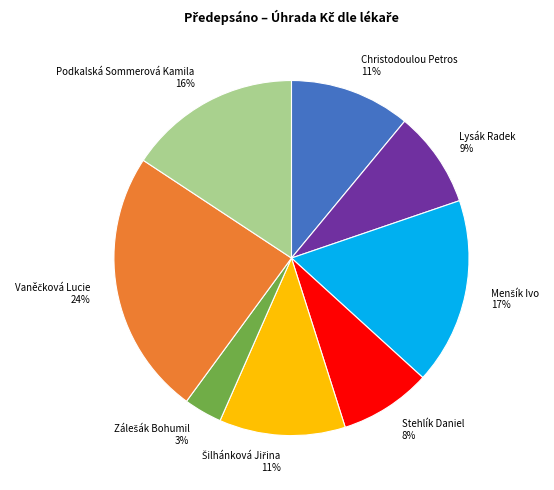

Count the number of slices in the pie.

8